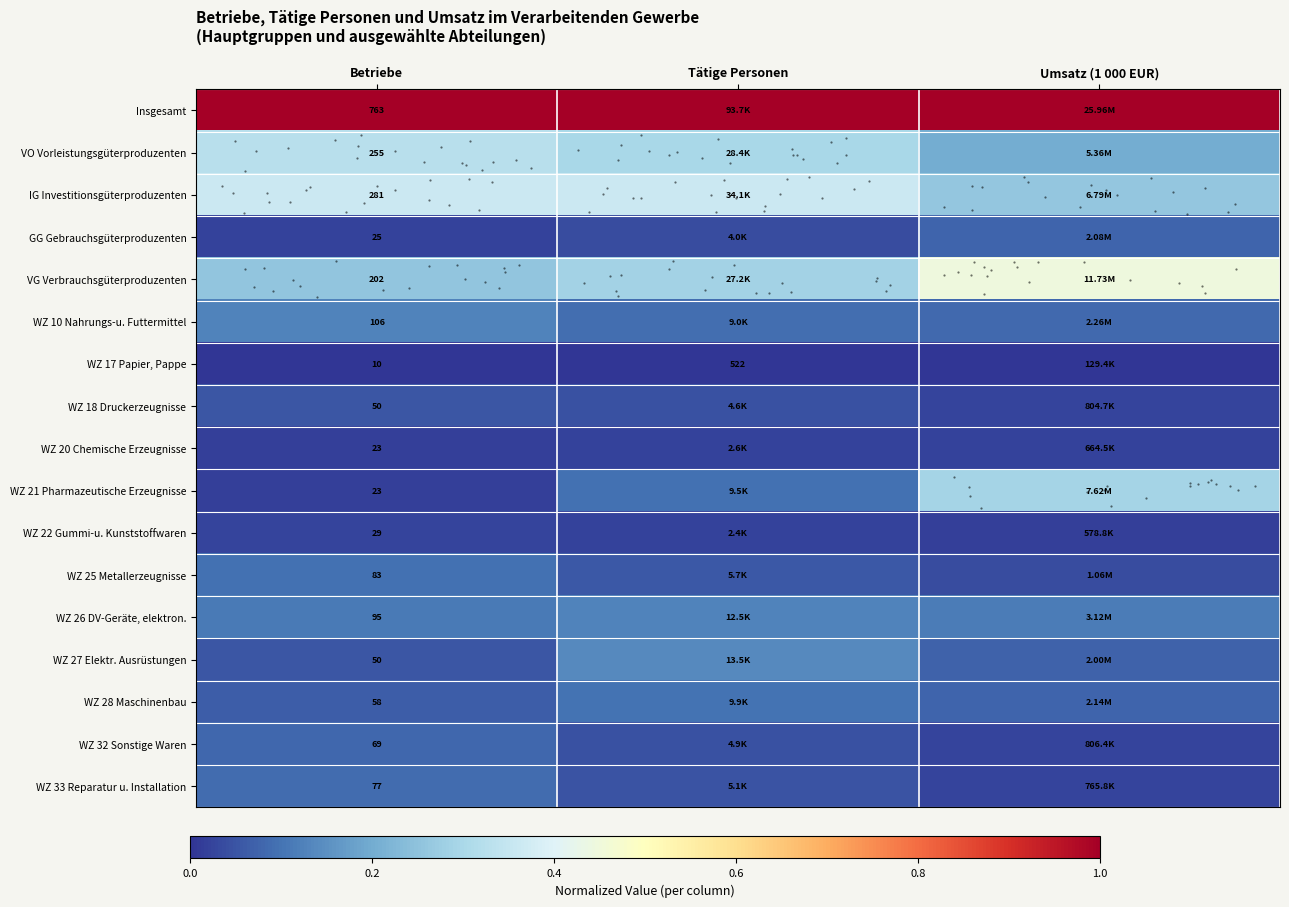

At how many categories does at least one series exceed 0?

3